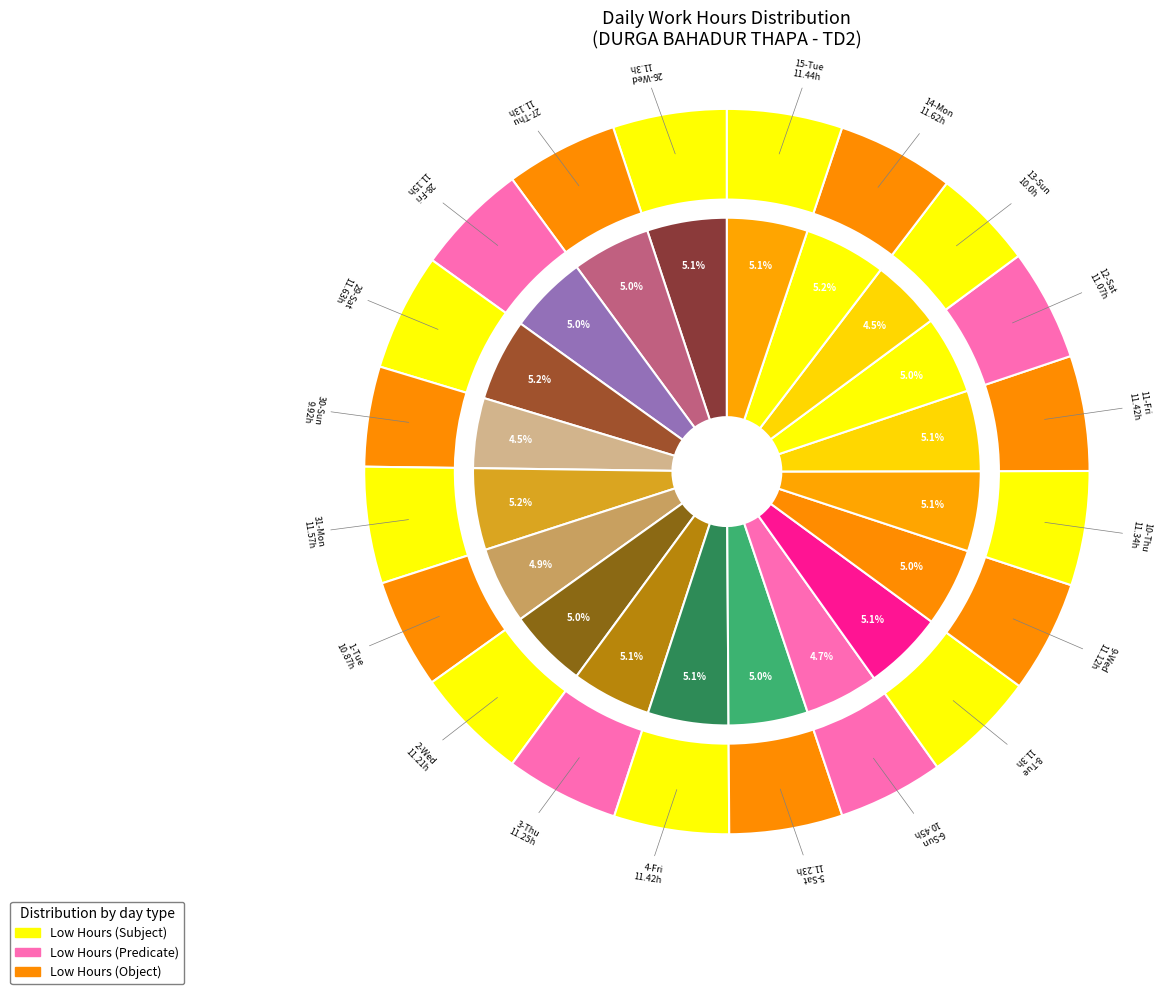

What percentage is NOT represented by 28-Fri?

95.0%